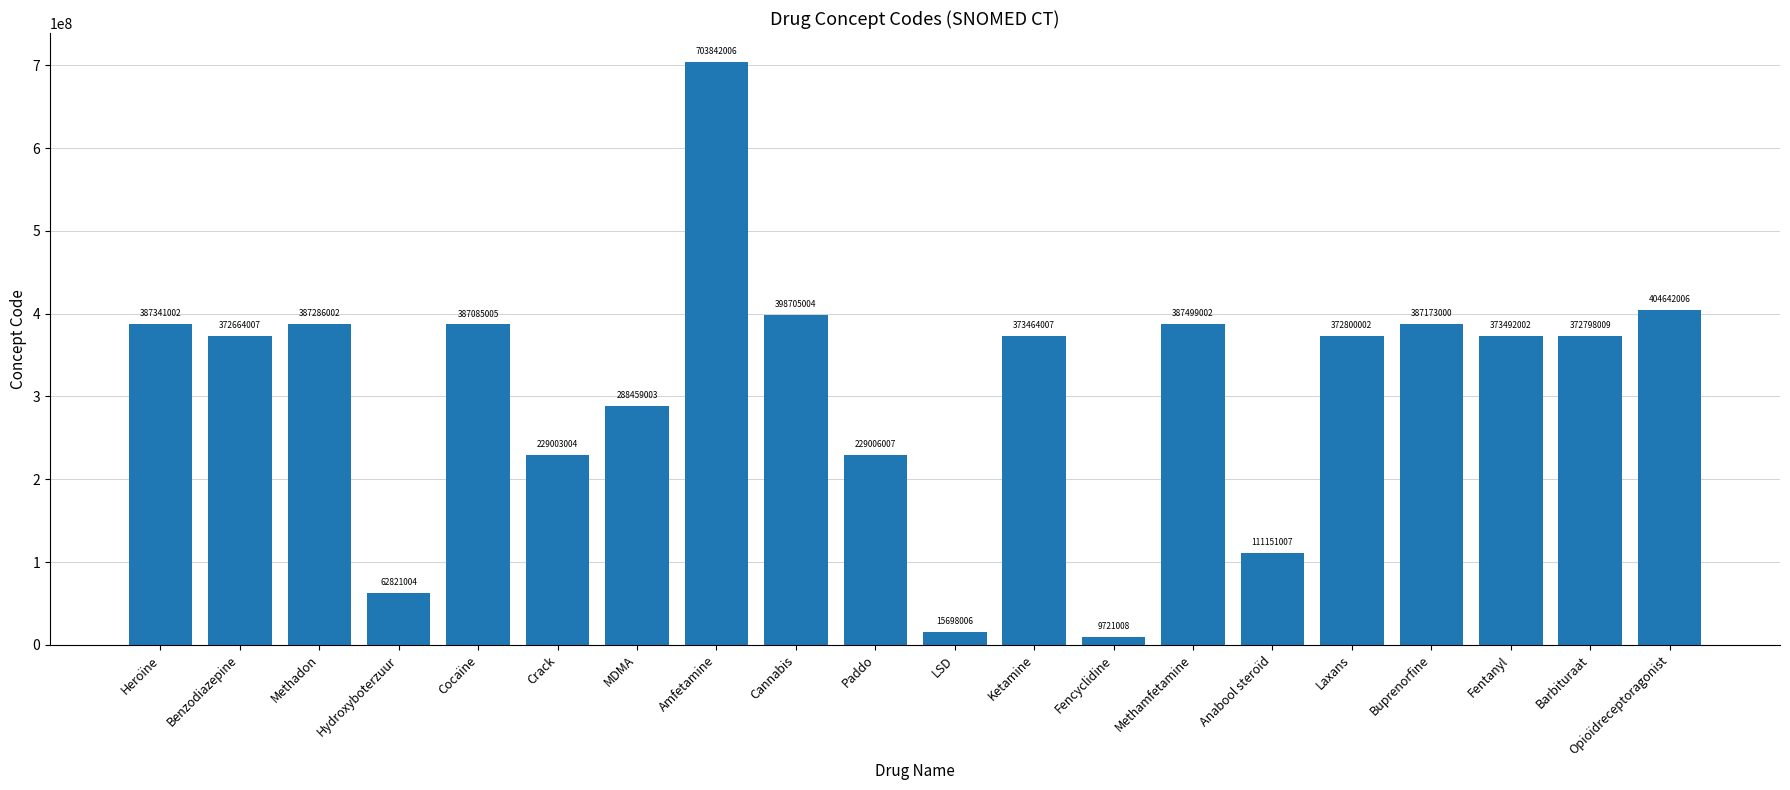

Reading left to right, transcribe all the data shown in this chart.

Heroïne=387341002	Benzodiazepine=372664007	Methadon=387286002	Hydroxyboterzuur=62821004	Cocaïne=387085005	Crack=229003004	MDMA=288459003	Amfetamine=703842006	Cannabis=398705004	Paddo=229006007	LSD=15698006	Ketamine=373464007	Fencyclidine=9721008	Methamfetamine=387499002	Anabool steroïd=111151007	Laxans=372800002	Buprenorfine=387173000	Fentanyl=373492002	Barbituraat=372798009	Opioïdreceptoragonist=404642006